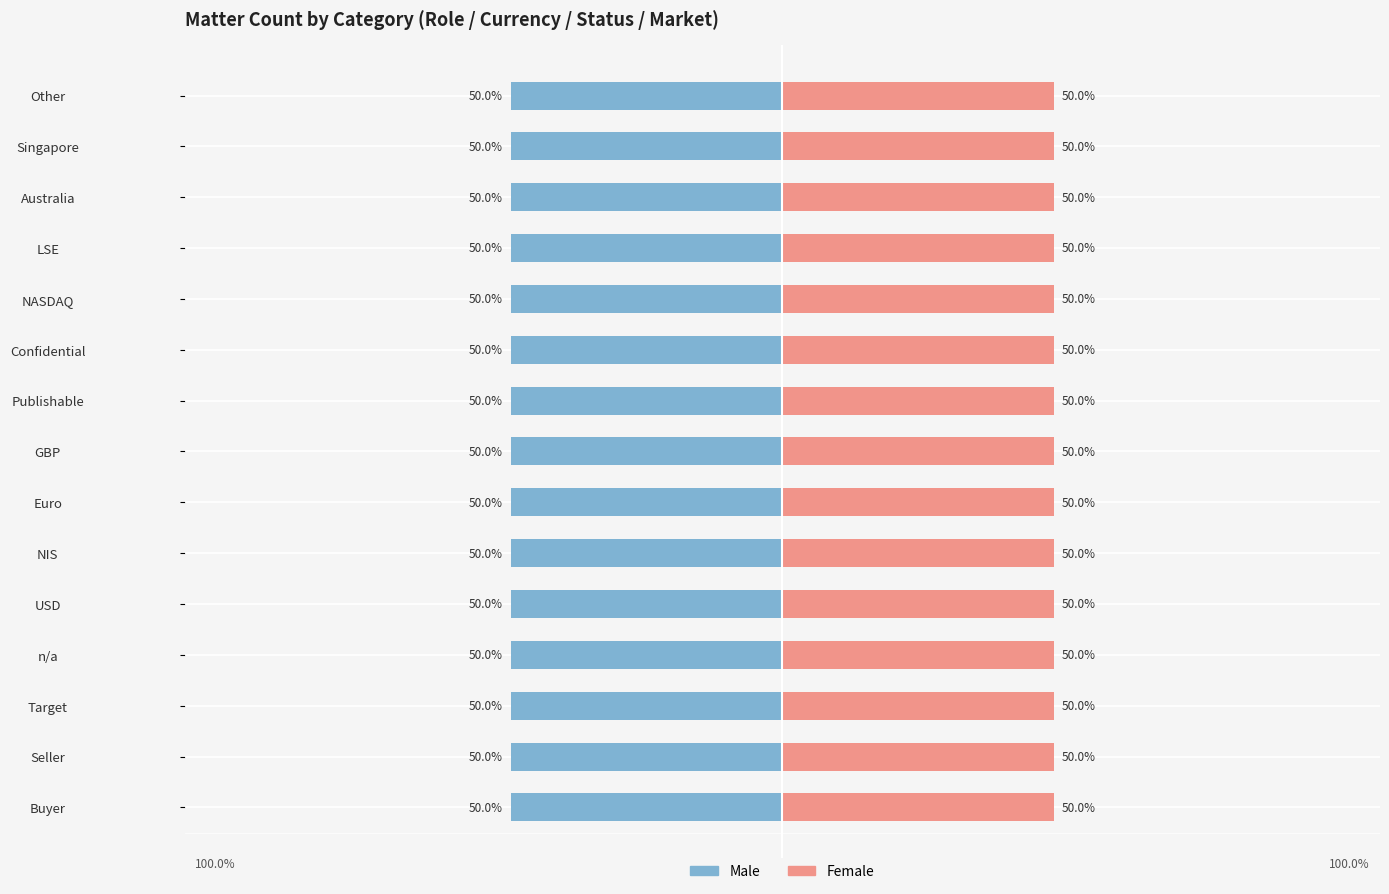

How many data points does each series have?

15